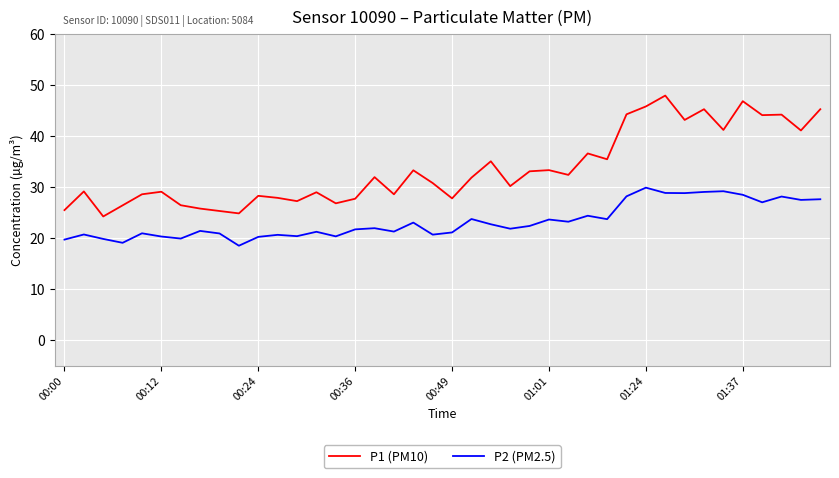

Rank the series by their average value, from highest to lowest.

P1 (PM10), P2 (PM2.5)